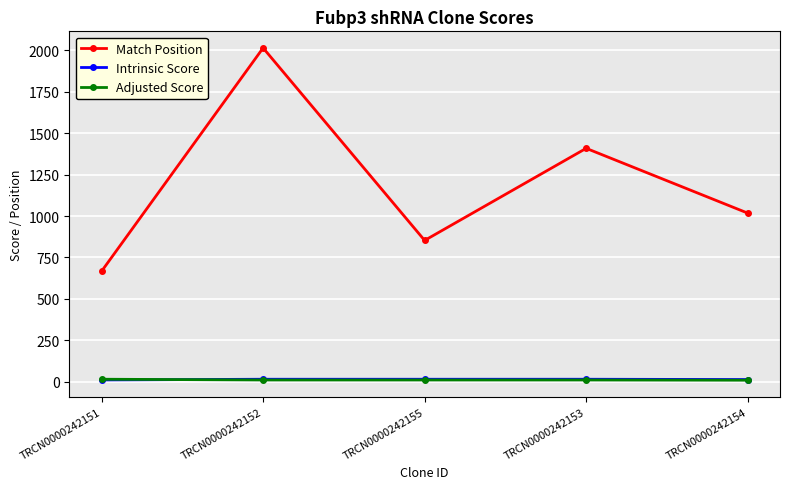

Count the number of categories in the chart.

5